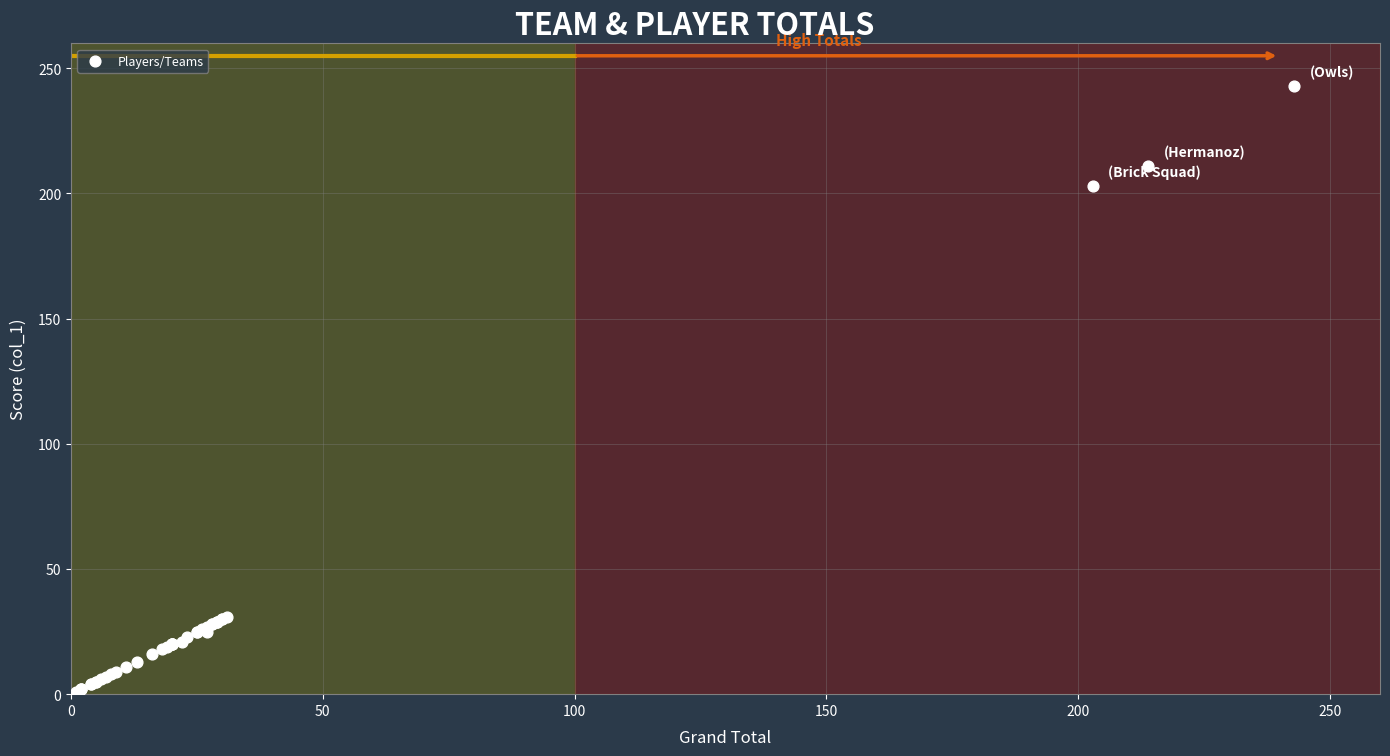

What Y value in the scatter plot is closest to 122?

203